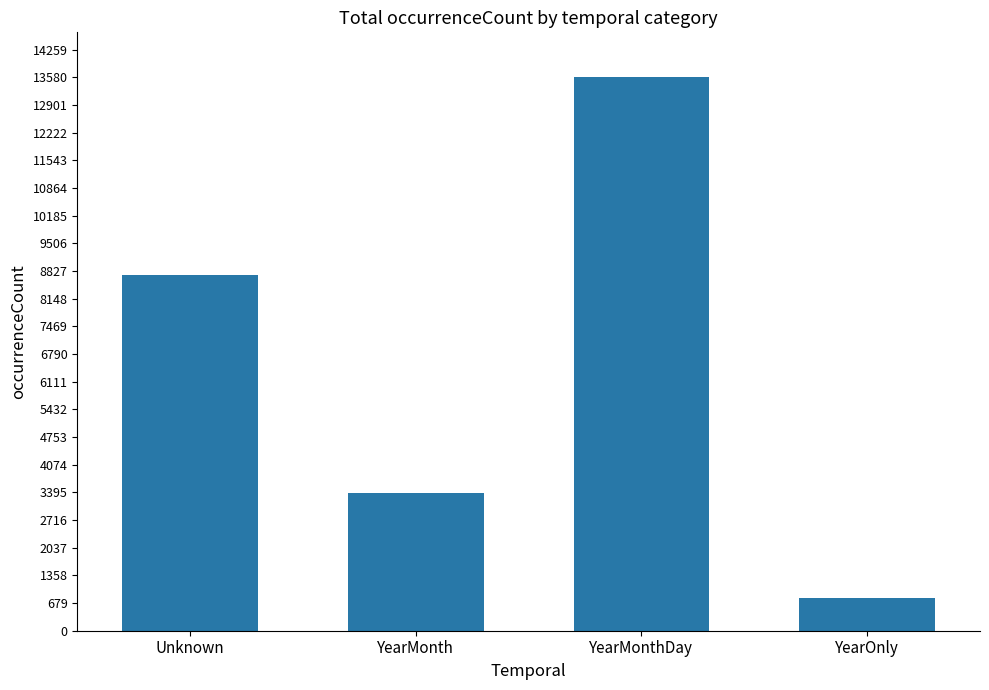

How many values are below 8723?

2